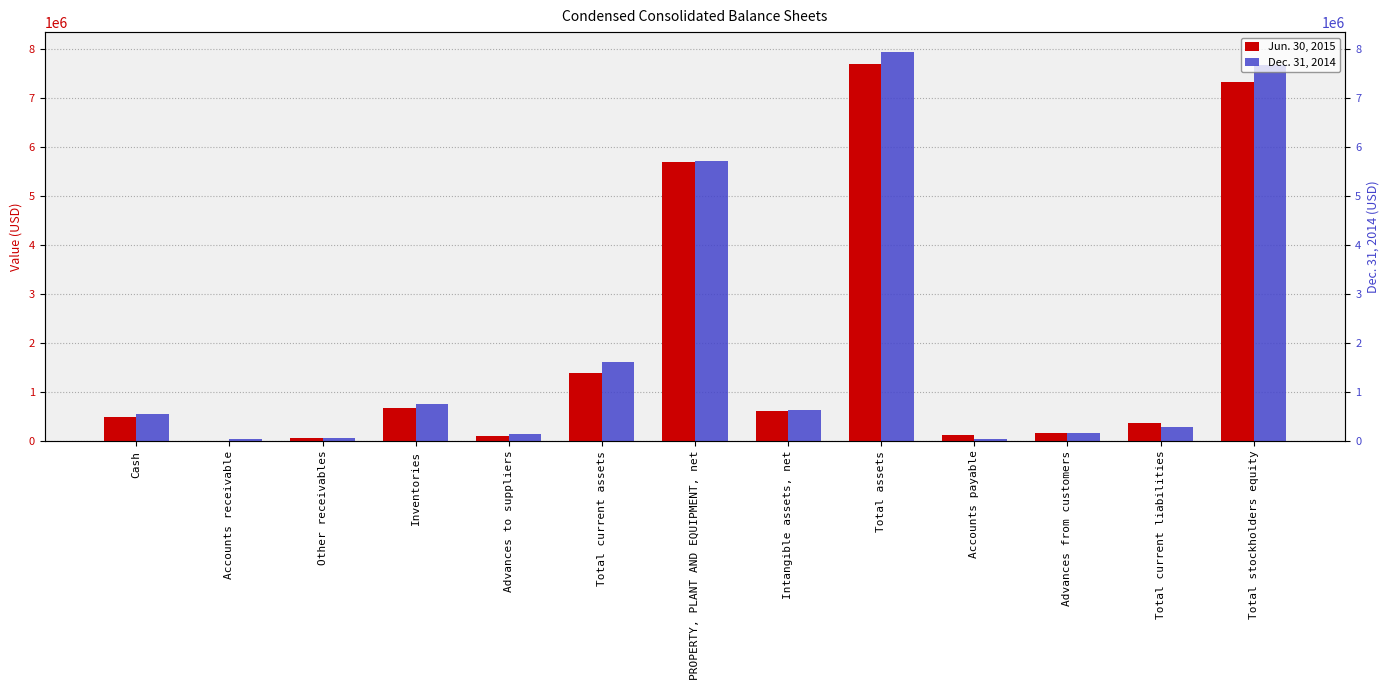

How many bars are there in each group?

2